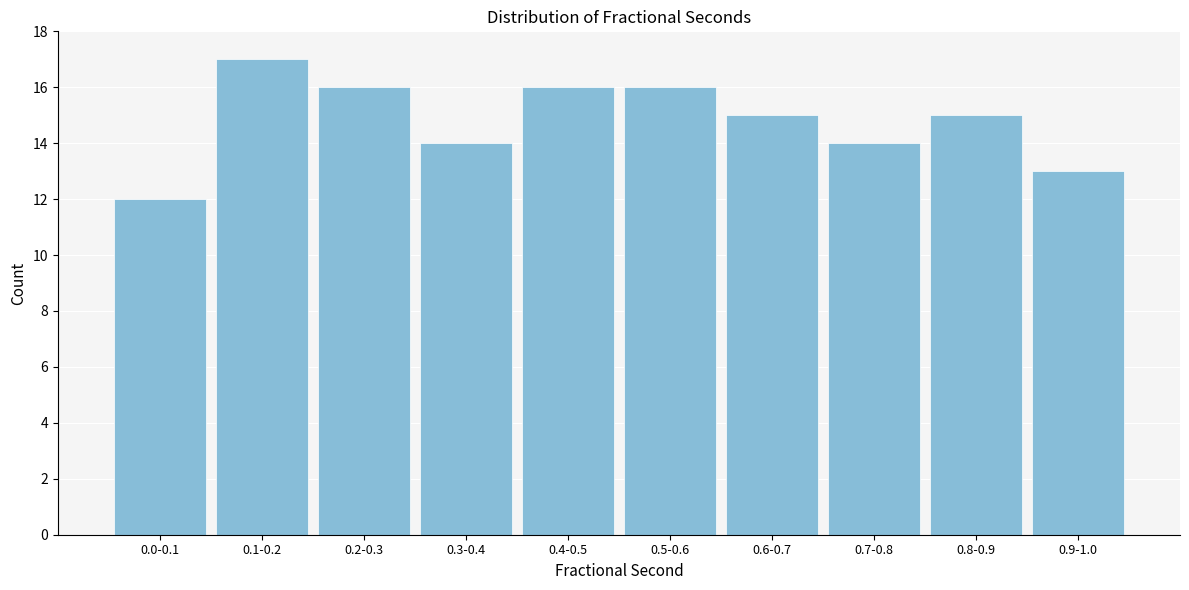

Reading left to right, what are all the values shown in this chart?

12	17	16	14	16	16	15	14	15	13